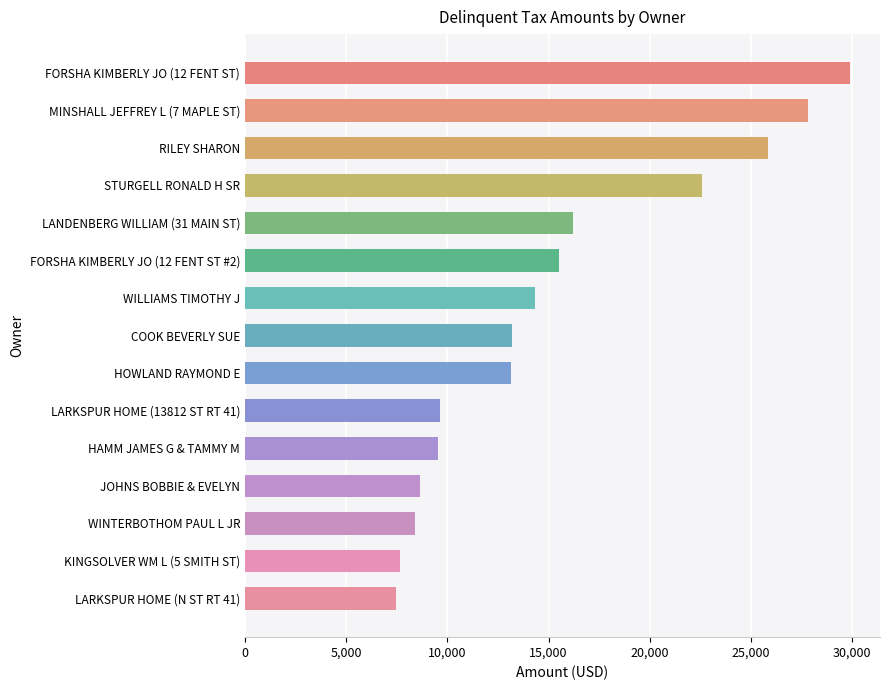

At which label is the value closest to 18660?

LANDENBERG WILLIAM (31 MAIN ST)